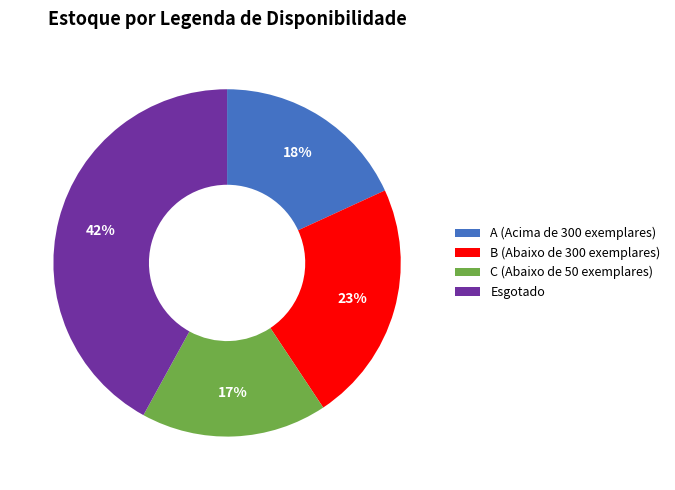

True or false: Esgotado accounts for 42% of the total.

True